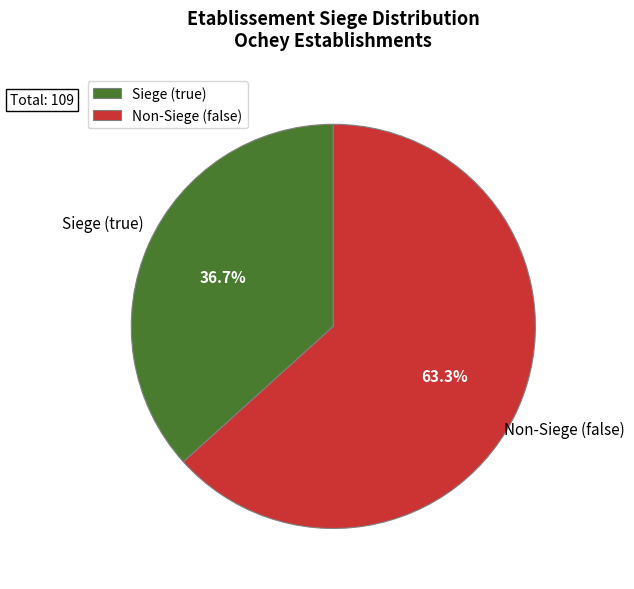

What is the total percentage of Siege (true) and Non-Siege (false)?

100.0%